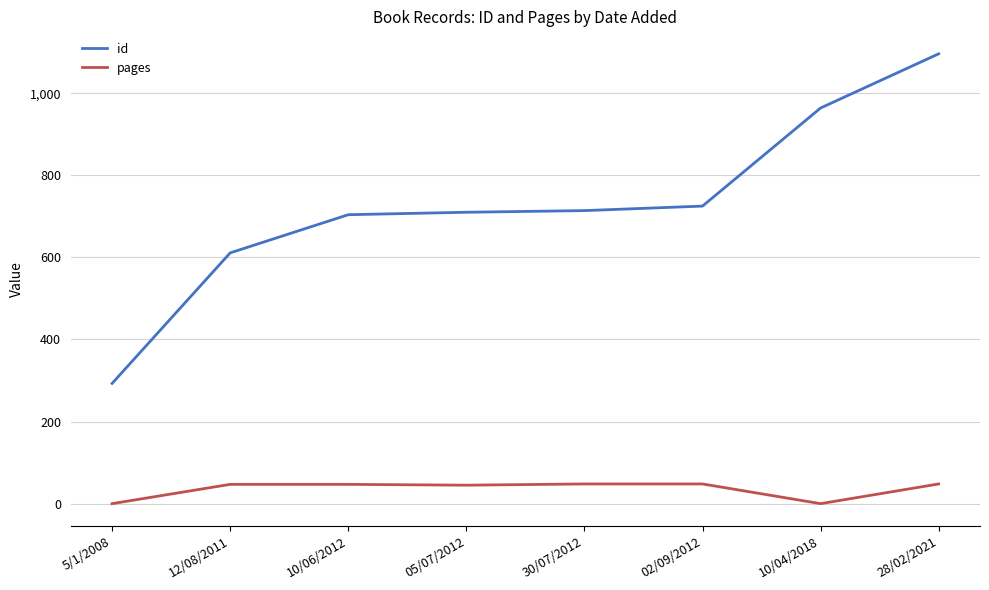

Rank the series by their maximum value, from lowest to highest.

pages, id